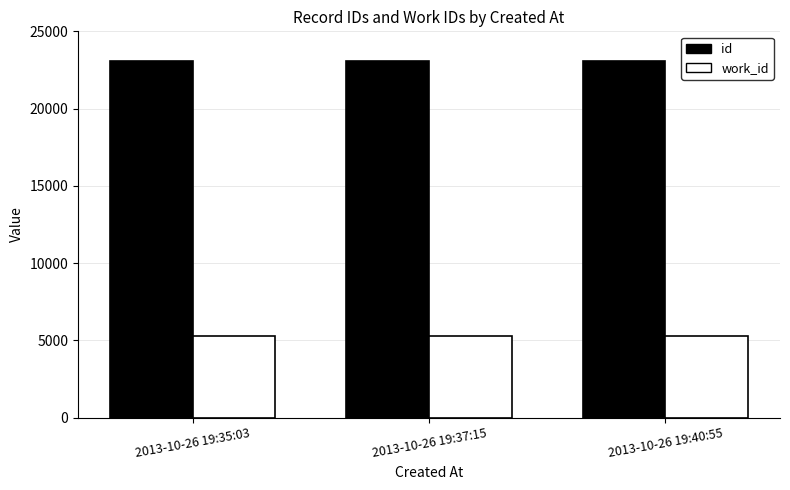

What position from the right is 2013-10-26 19:35:03?

3